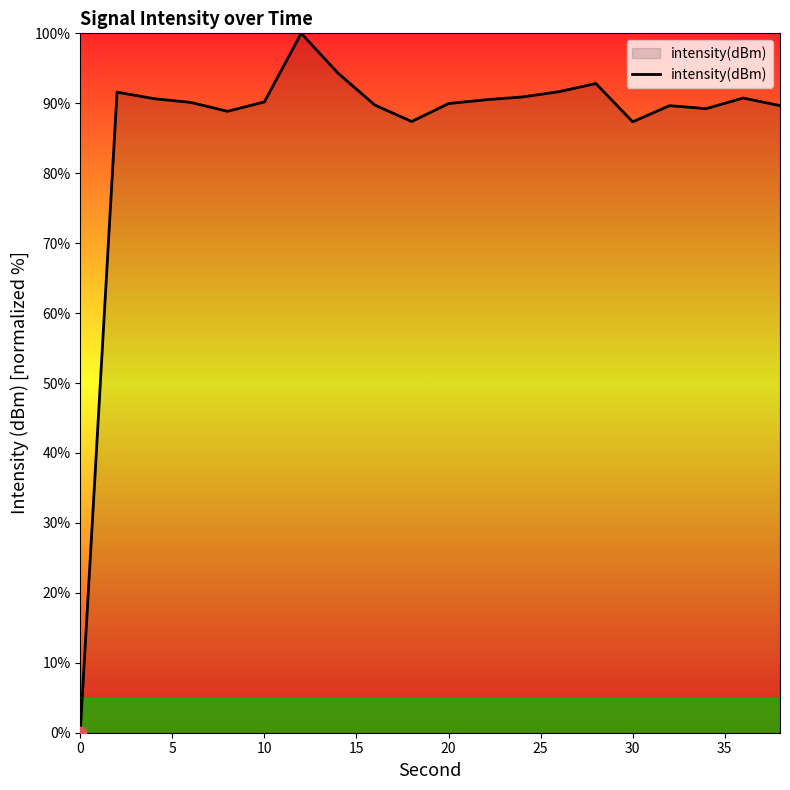

What is the difference between the maximum and minimum values?

100.0